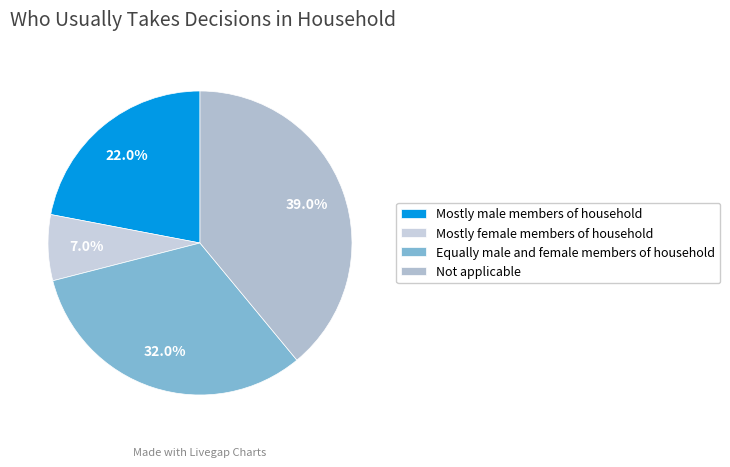

Count the number of slices in the pie.

4